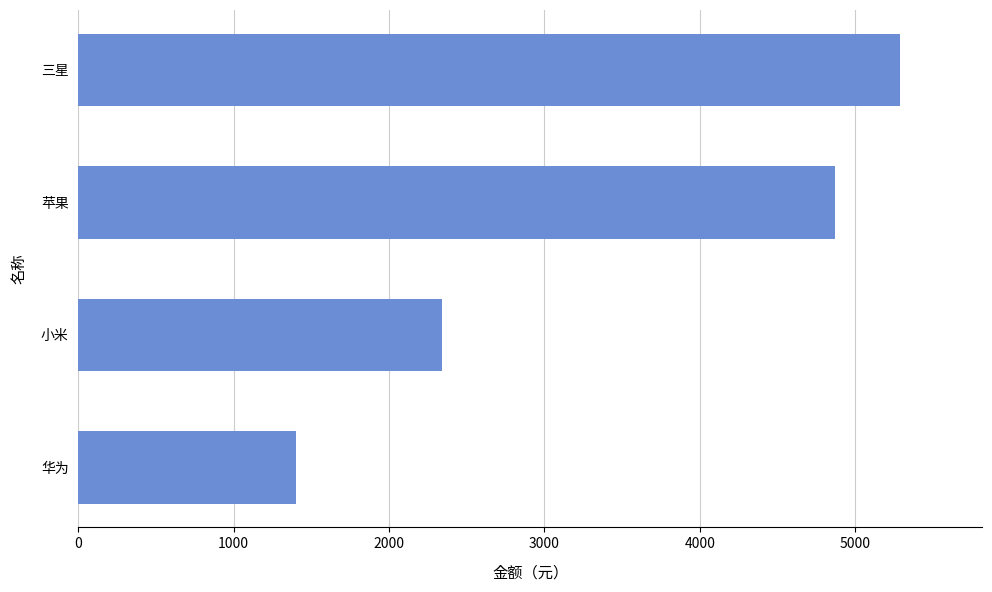

What is the difference between the maximum and minimum values?

3889